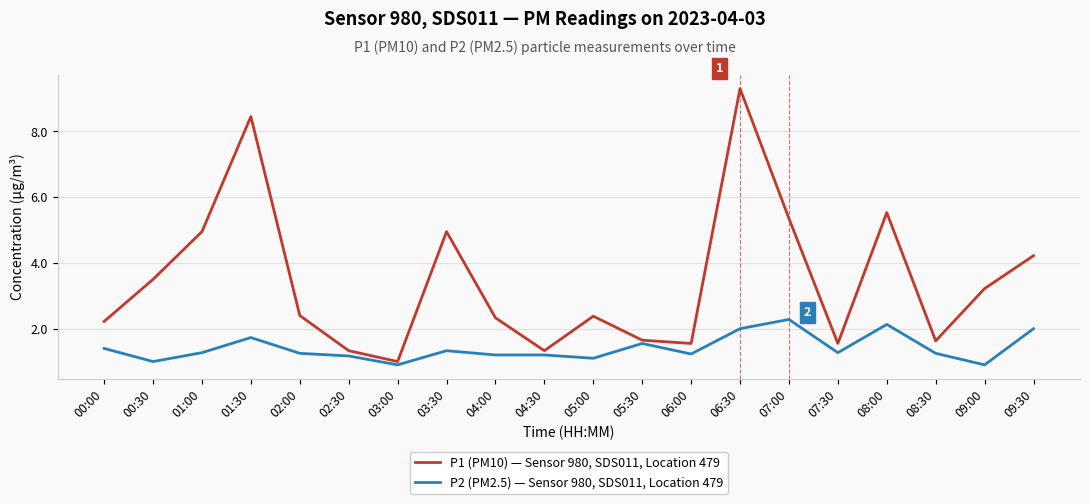

At which label is P2 (PM2.5) — Sensor 980, SDS011, Location 479 closest to 1?

00:30